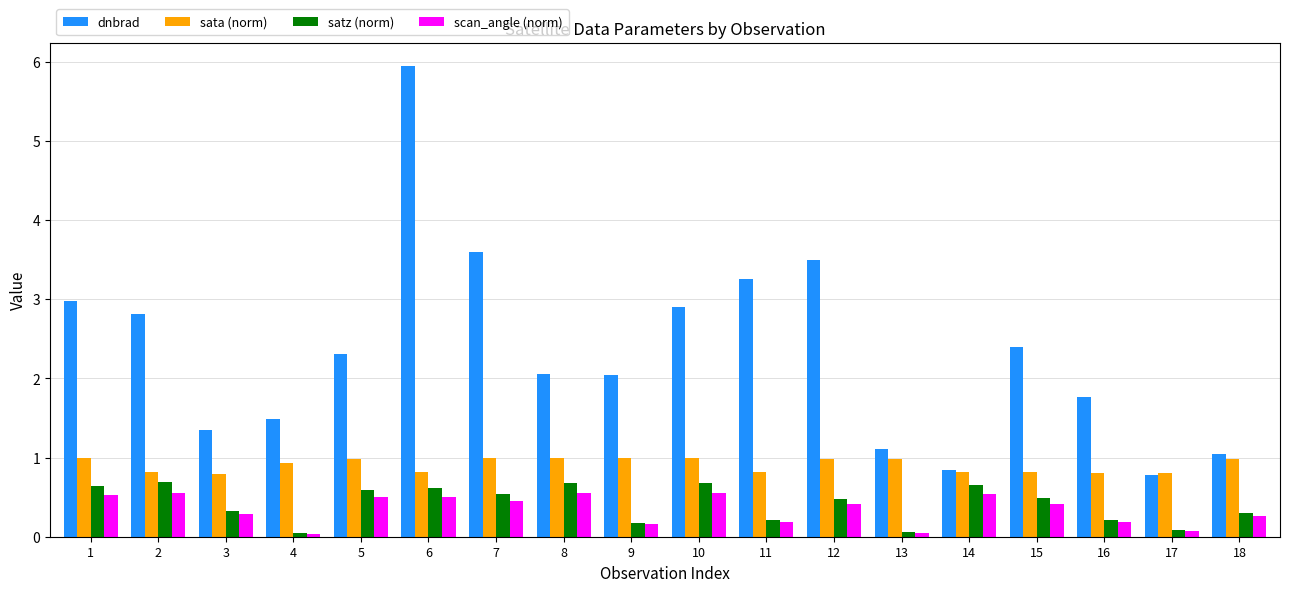

How many groups of bars are there?

18